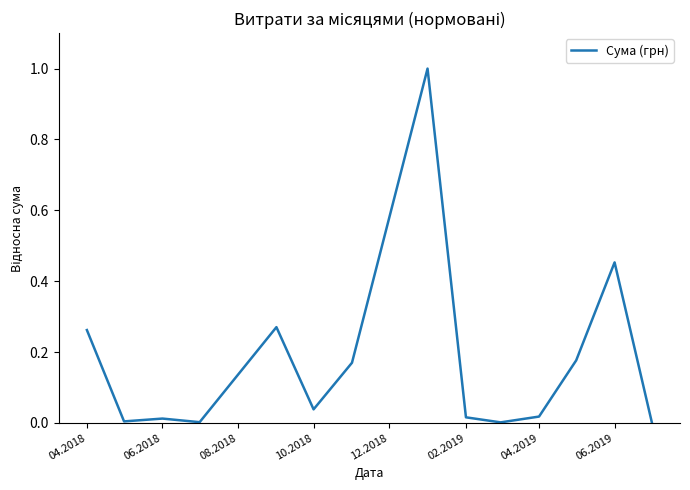

What is the difference between the maximum and minimum values?

1.0